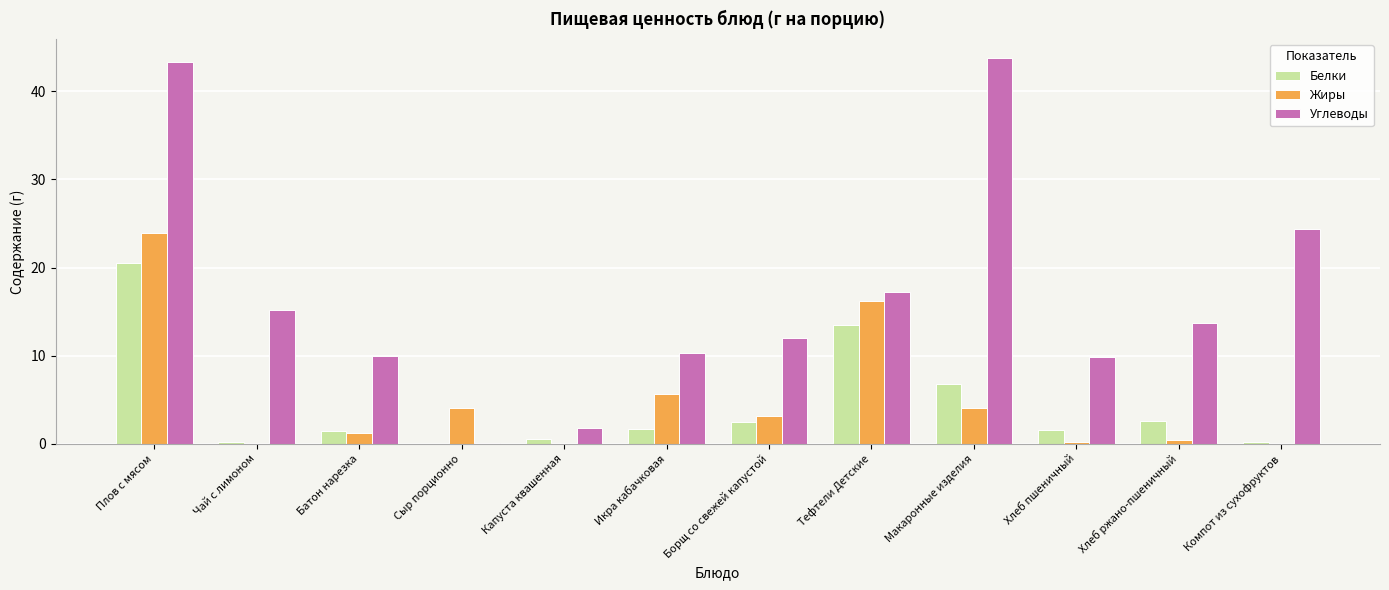

Is it true that Белки equals 1.5 at Батон нарезка?

True